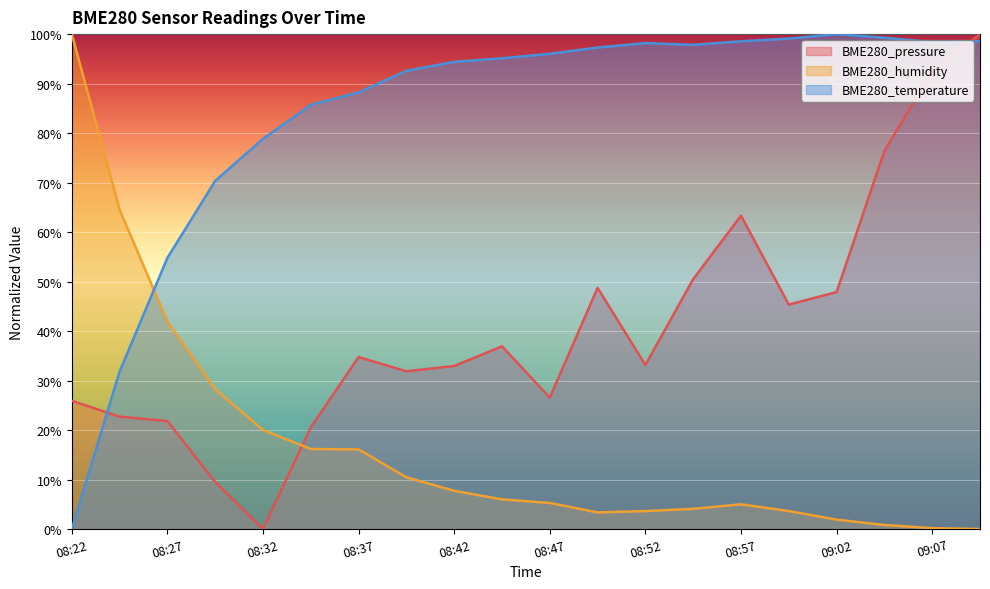

In BME280_pressure, how many points are higher than both neighbors (excluding endpoints)?

4